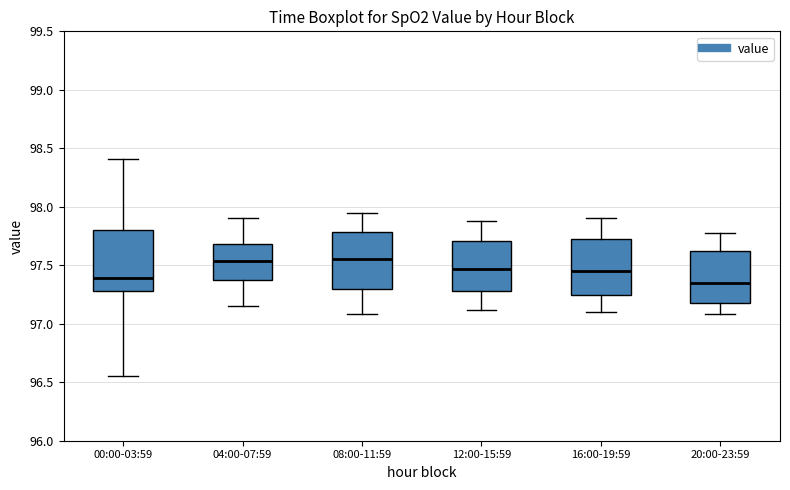

Reading left to right, transcribe this box plot: for each box, give where its median line is, the range the box spans, and where its two whiskers end, as read against the y-axis. The values are not printed on the chart, so give them approximately, as read against the axis.

00:00-03:59: median 97.40, box 97.30 to 97.80, whiskers 96.55 to 98.40
04:00-07:59: median 97.55, box 97.35 to 97.70, whiskers 97.15 to 97.90
08:00-11:59: median 97.55, box 97.30 to 97.80, whiskers 97.10 to 97.95
12:00-15:59: median 97.45, box 97.30 to 97.70, whiskers 97.10 to 97.90
16:00-19:59: median 97.45, box 97.25 to 97.75, whiskers 97.10 to 97.90
20:00-23:59: median 97.35, box 97.20 to 97.60, whiskers 97.10 to 97.80